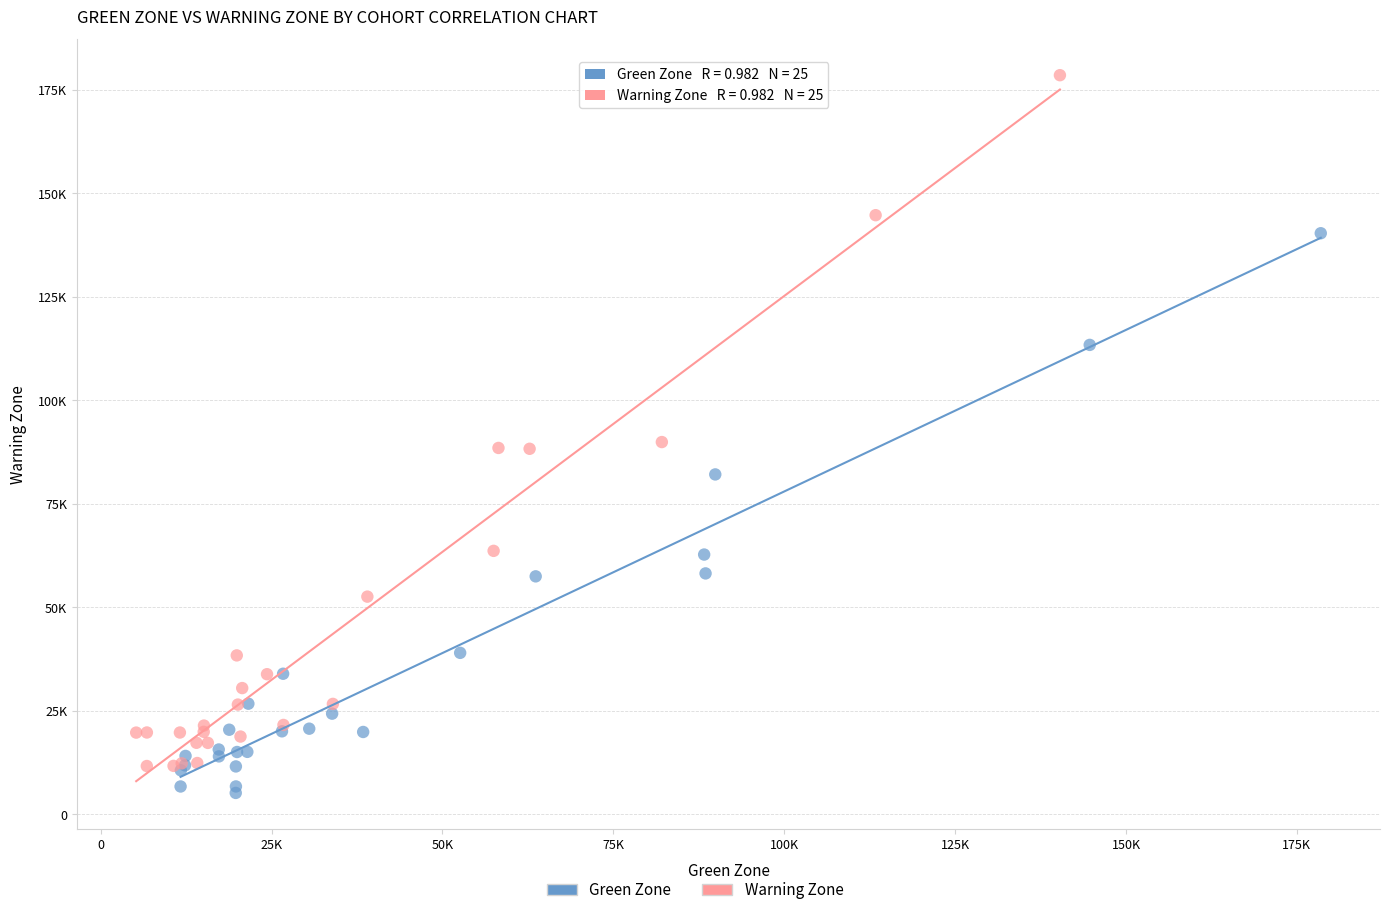

Which series contains the lowest Y value?

Green Zone